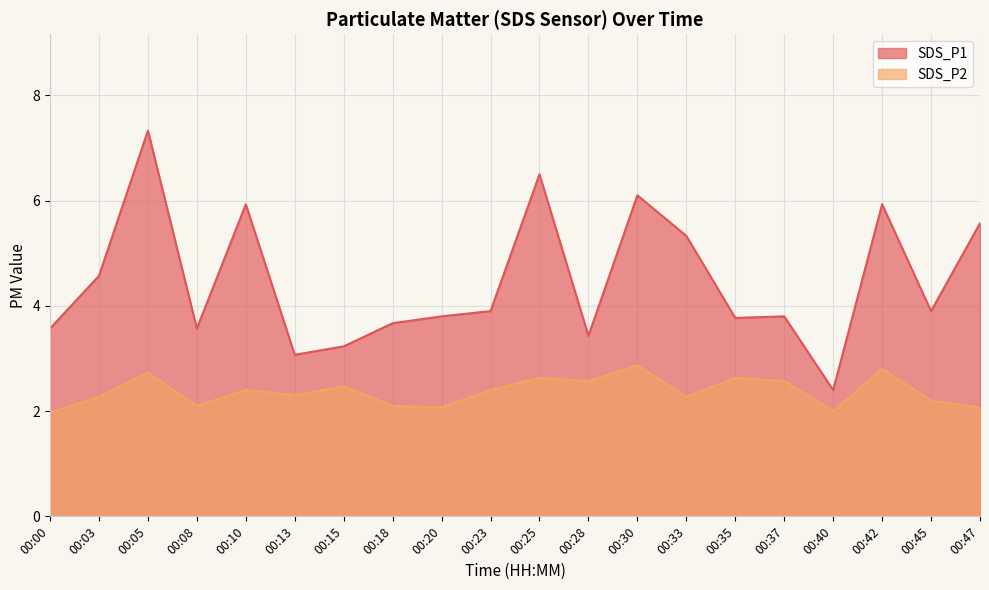

Reading left to right, list all the values displayed in this chart.

SDS_P1: 00:00=3.6	00:03=4.6	00:05=7.3	00:08=3.6	00:10=5.9	00:13=3.1	00:15=3.2	00:18=3.7	00:20=3.8	00:23=3.9	00:25=6.5	00:28=3.4	00:30=6.1	00:33=5.3	00:35=3.8	00:37=3.8	00:40=2.4	00:42=5.9	00:45=3.9	00:47=5.6
SDS_P2: 00:00=2.0	00:03=2.3	00:05=2.7	00:08=2.1	00:10=2.4	00:13=2.3	00:15=2.5	00:18=2.1	00:20=2.1	00:23=2.4	00:25=2.6	00:28=2.6	00:30=2.9	00:33=2.3	00:35=2.6	00:37=2.6	00:40=2.0	00:42=2.8	00:45=2.2	00:47=2.1